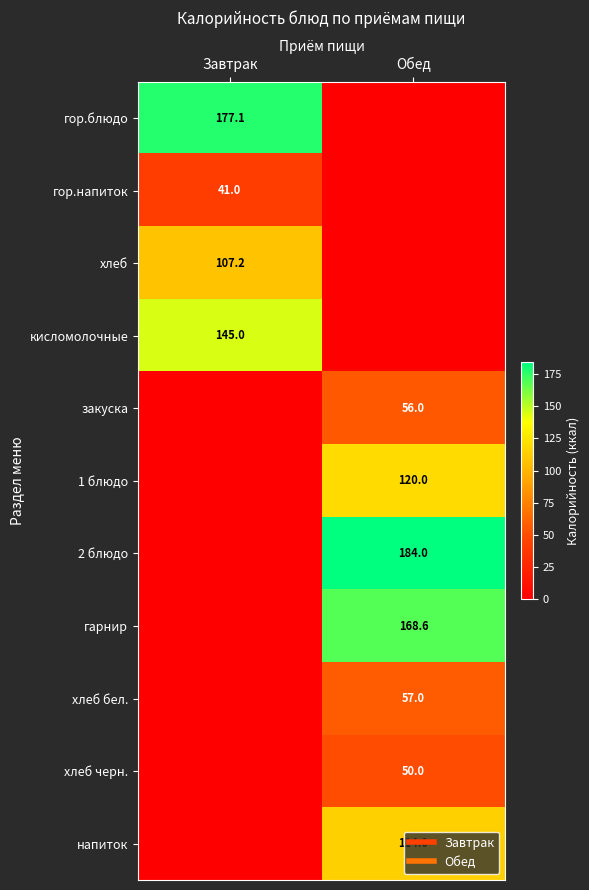

How many хлеб черн. values are between 0 and 50?

2